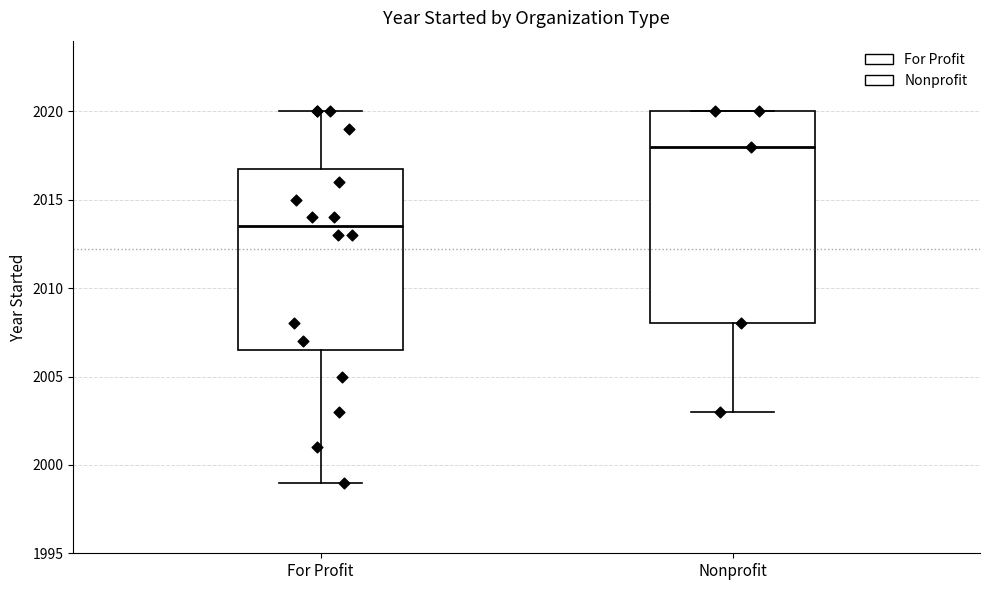

Where is the lower edge of the box for For Profit on the y-axis? The values are not printed on the chart, so give them approximately, as read against the axis.

2006.5